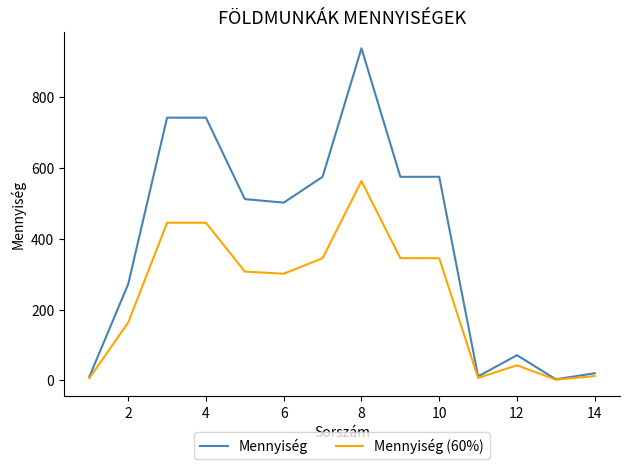

Rank the series by their maximum value, from highest to lowest.

Mennyiség, Mennyiség (60%)